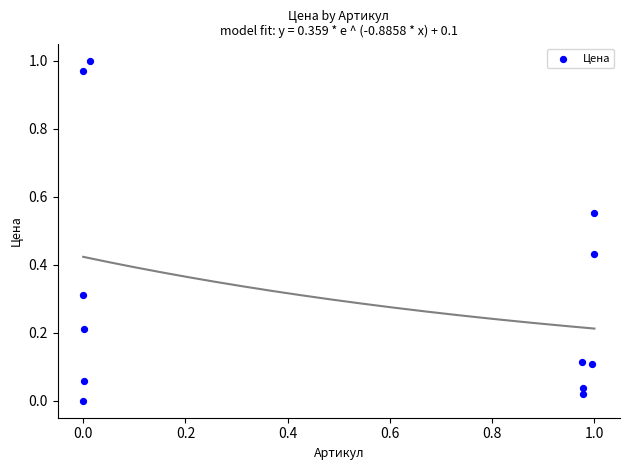

What is the average X value?

0.5